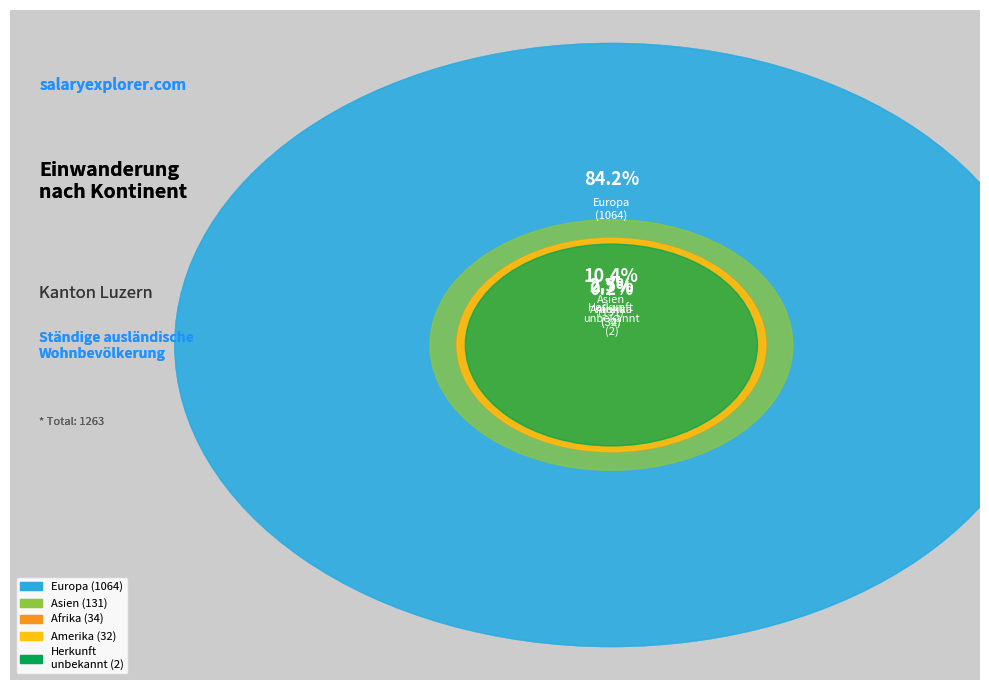

Is Europa the majority of the pie?

Yes